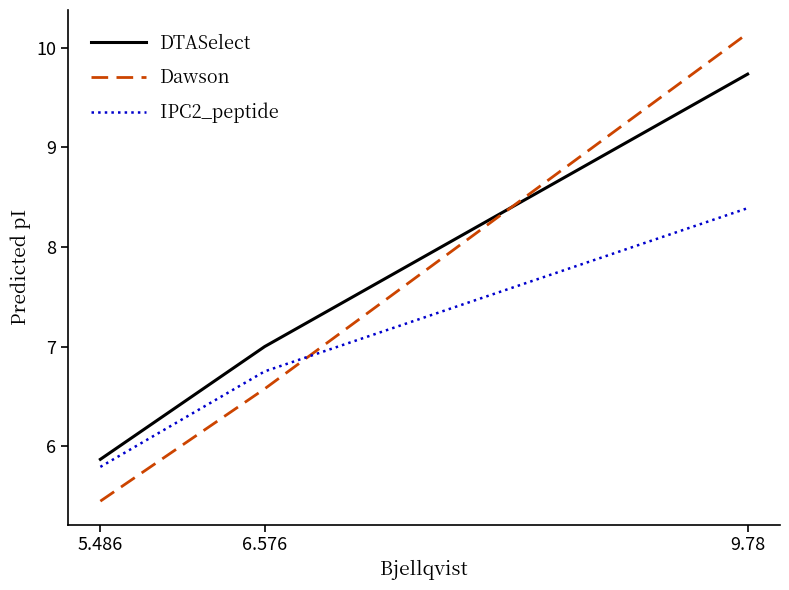

Reading right to left, list all the values displayed in this chart.

DTASelect: 9.7	7.0	5.9
Dawson: 10.1	6.6	5.4
IPC2_peptide: 8.4	6.8	5.8